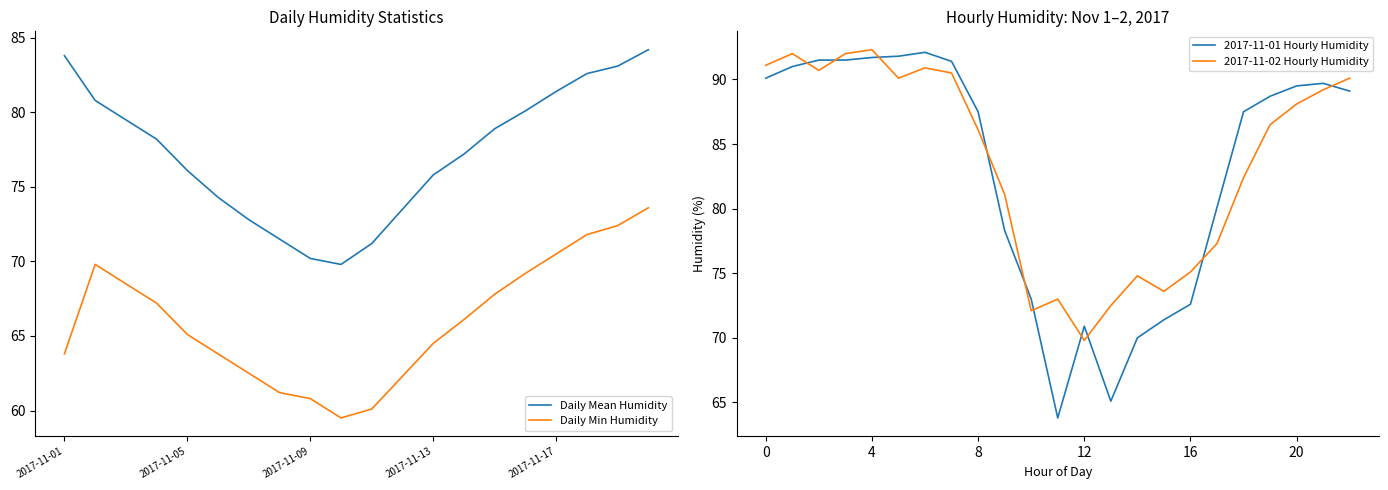

What is the lowest value of the Daily Min Humidity series?

59.5